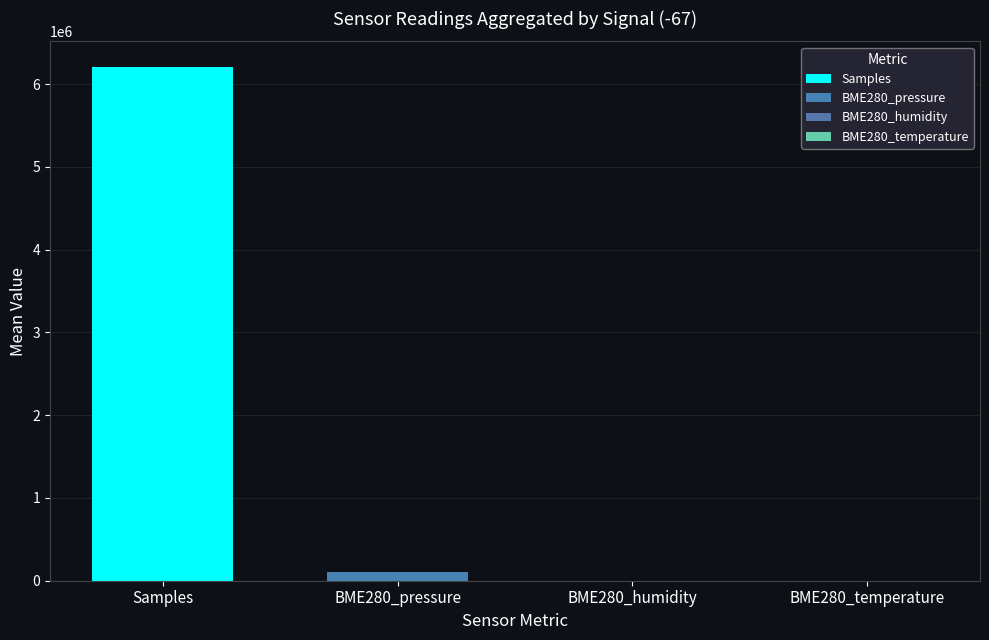

Are the bars horizontal?

No